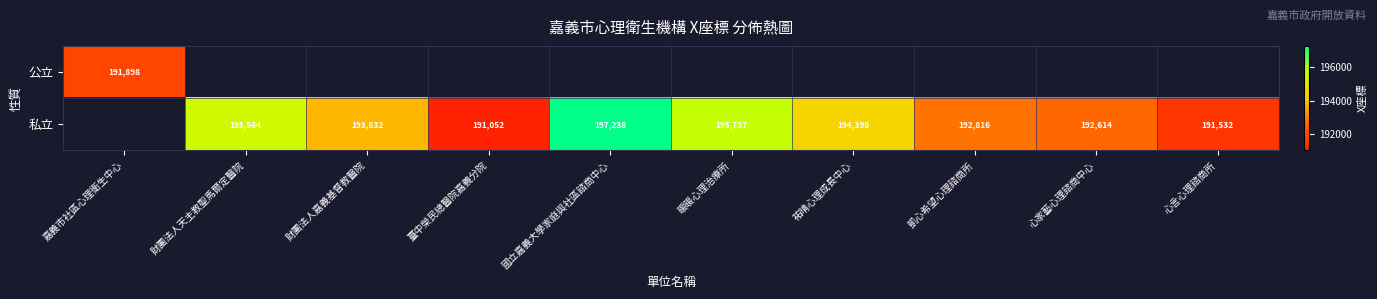

At how many categories does at least one series exceed 194064?

4